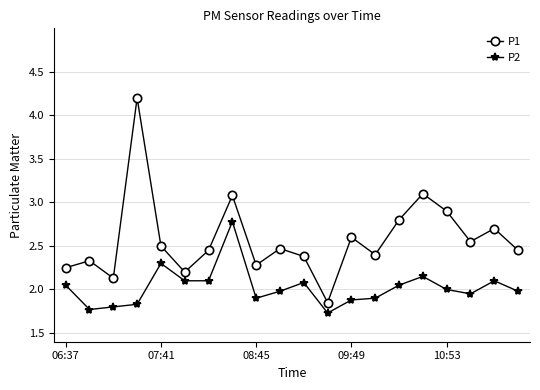

Rank the series by their maximum value, from highest to lowest.

P1, P2